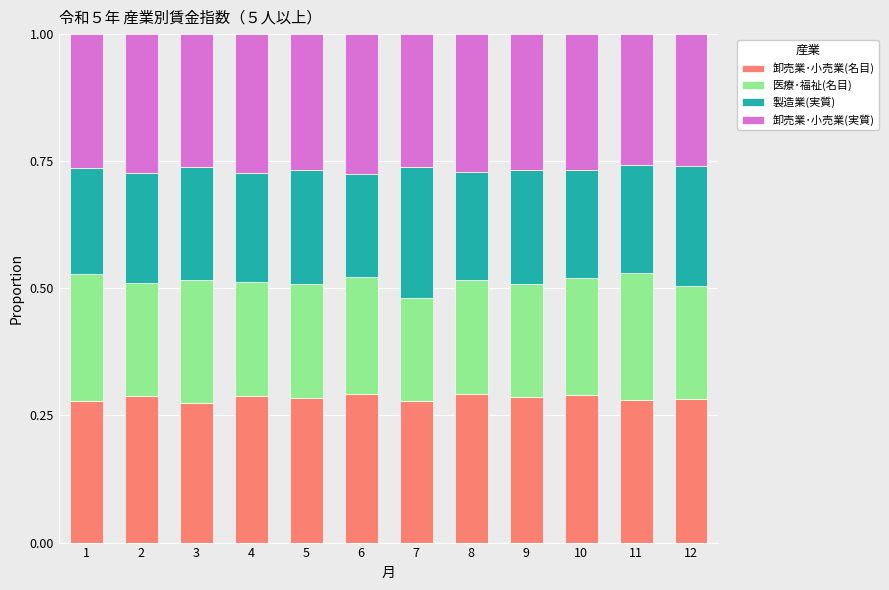

What is the total value across all series at 9?

1.0